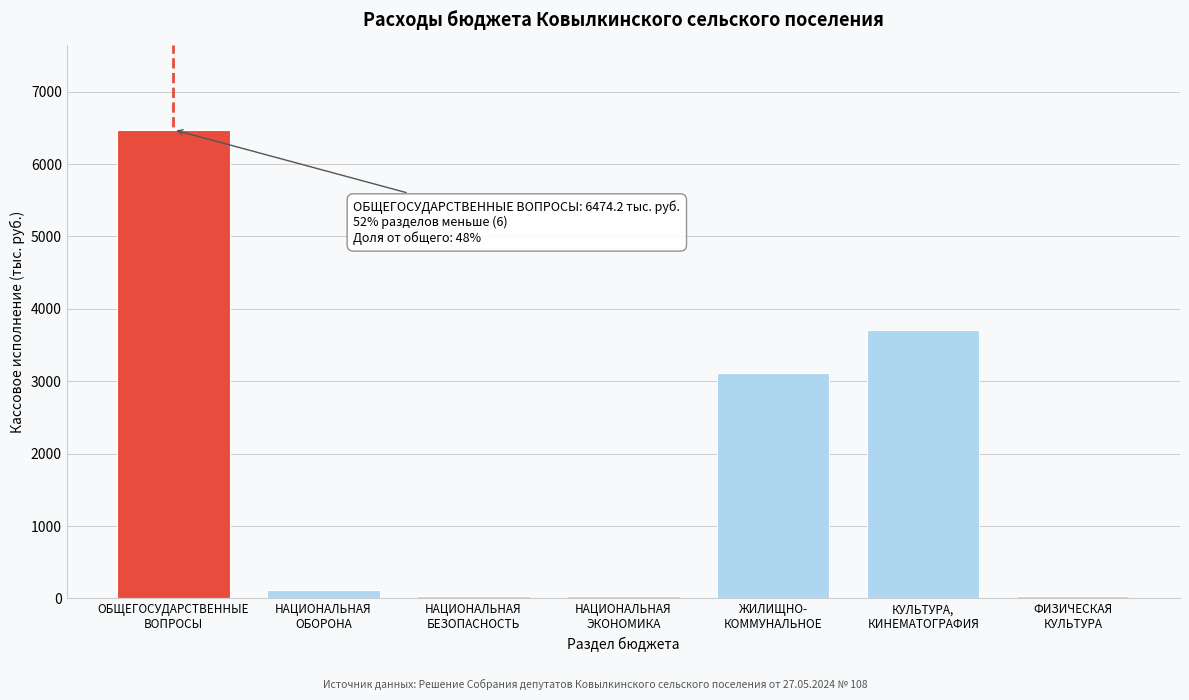

What is the greatest value displayed?

6474.2